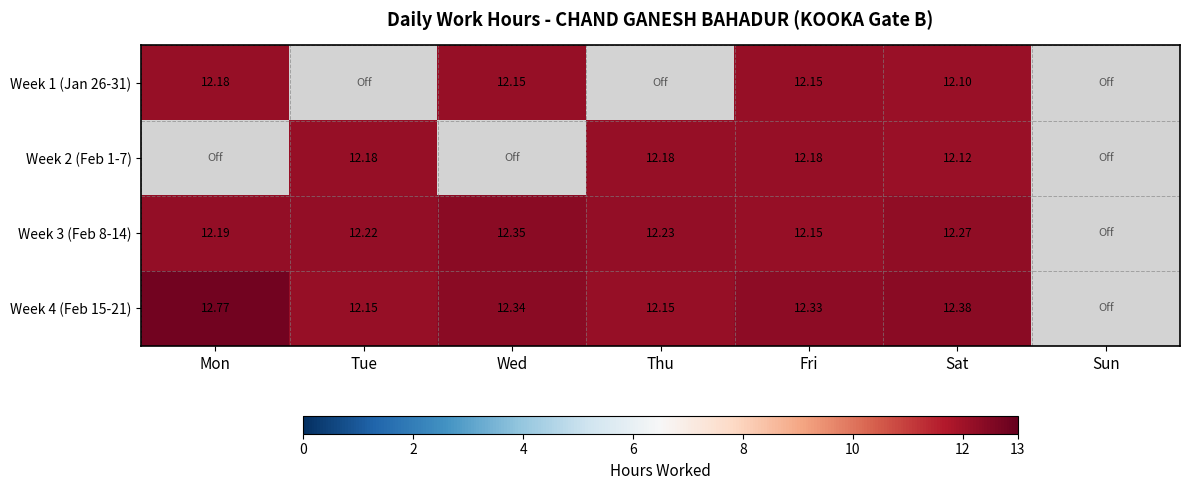

Is the value of Week 2 (Feb 1-7) at Tue greater than the value of Week 4 (Feb 15-21) at Tue?

Yes